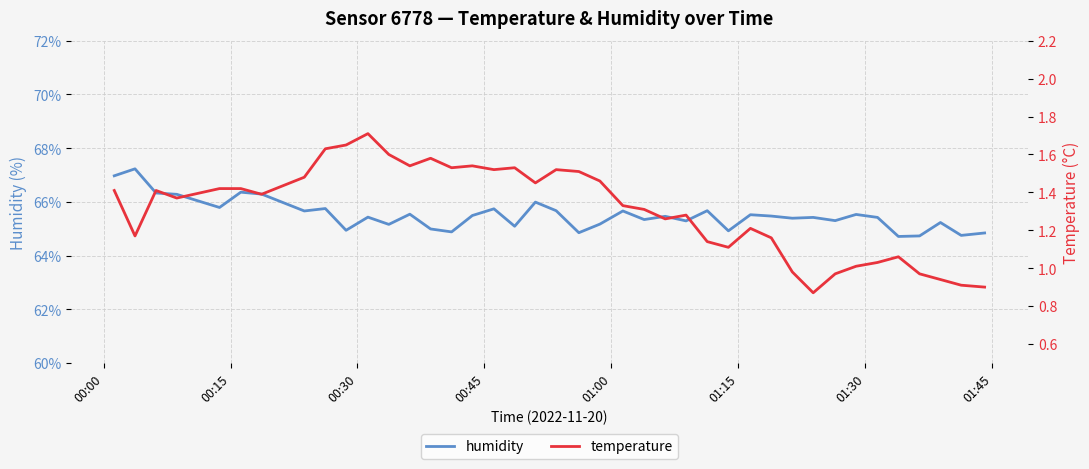

True or false: humidity and temperature cross at least once.

False